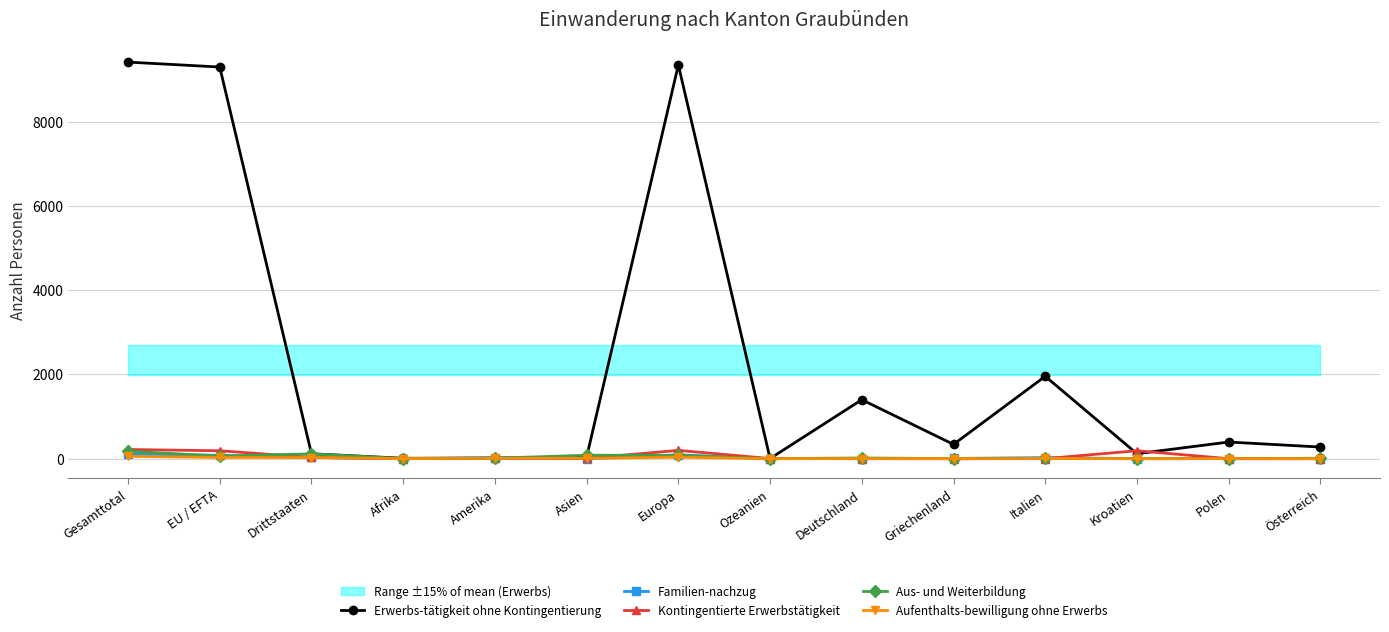

What is the sum of the Erwerbs-tätigkeit ohne Kontingentierung values at Afrika and Italien?

1965